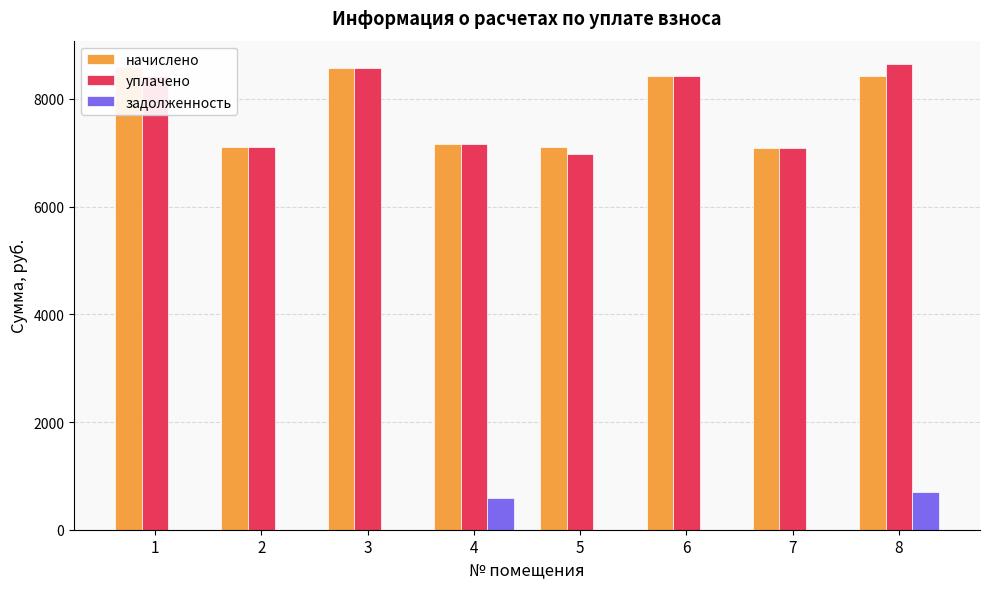

Which series changed the most between 4 and 7?

задолженность